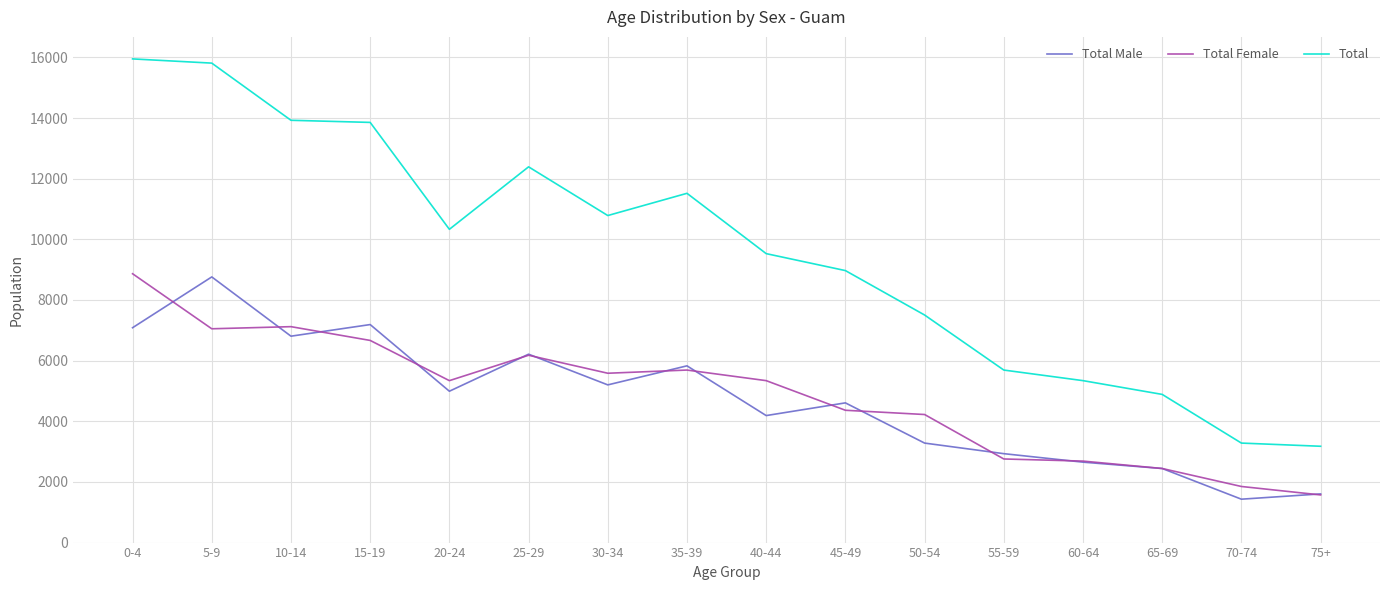

True or false: Total has a value of 13855 at 15-19.

True